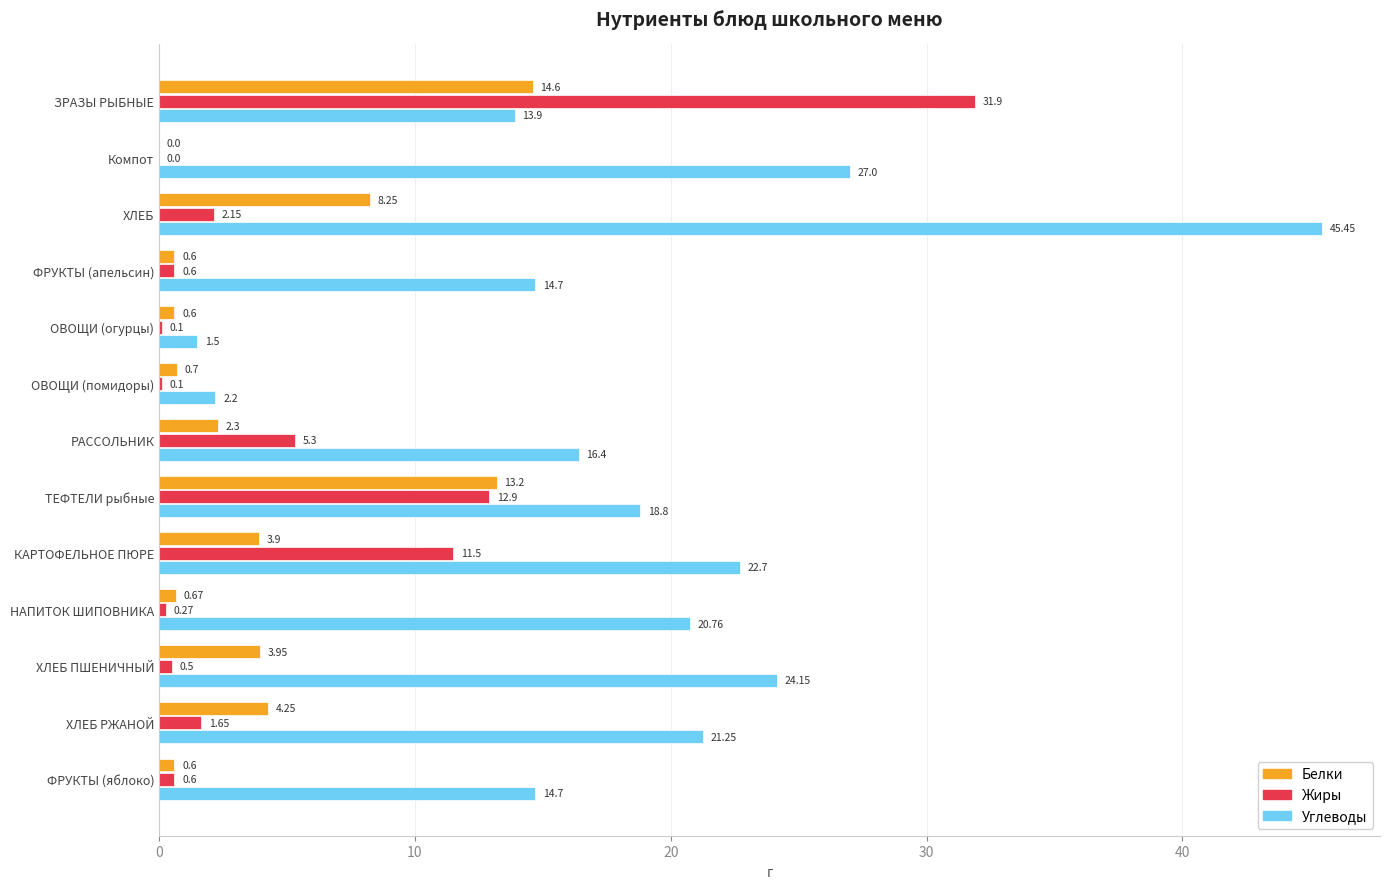

Is the value of Жиры at ОВОЩИ (огурцы) greater than the value of Белки at РАССОЛЬНИК?

No